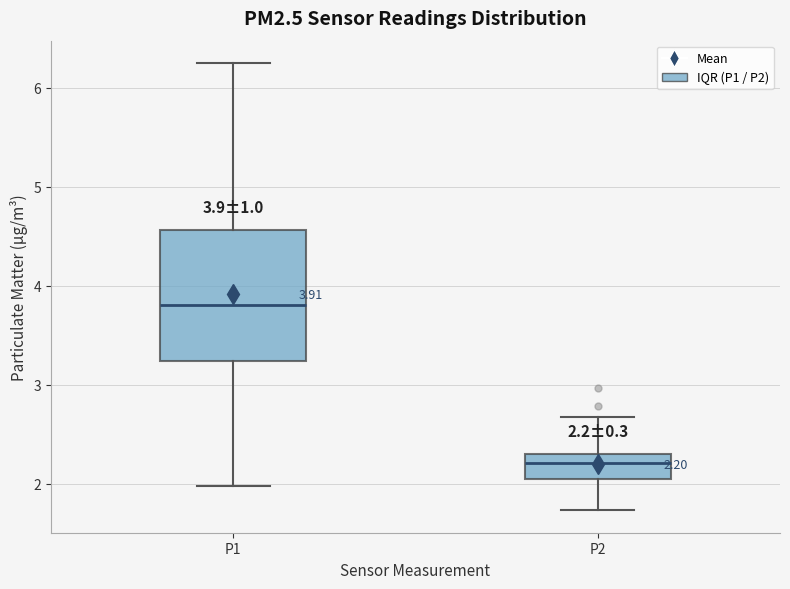

Comparing the boxes themselves (not the whiskers), which one is the tallest?

P1